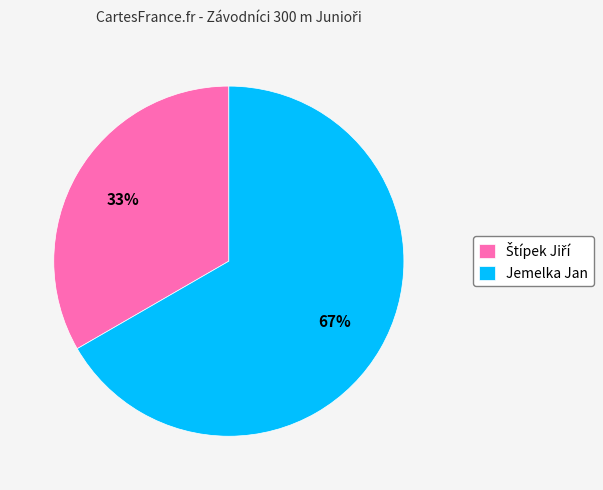

Is there a majority slice in this chart?

Yes